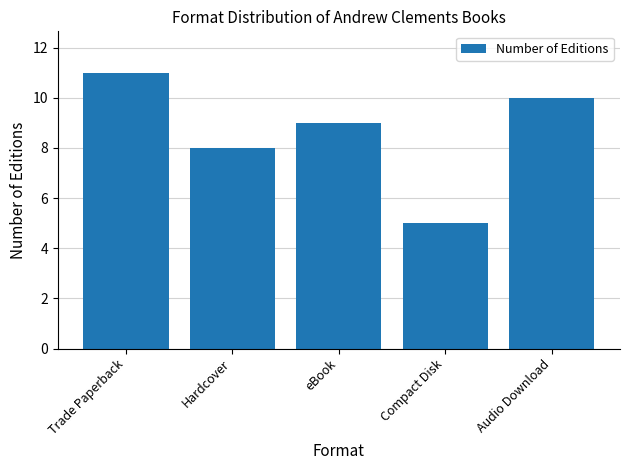

Which has a higher value, Compact Disk or Trade Paperback?

Trade Paperback